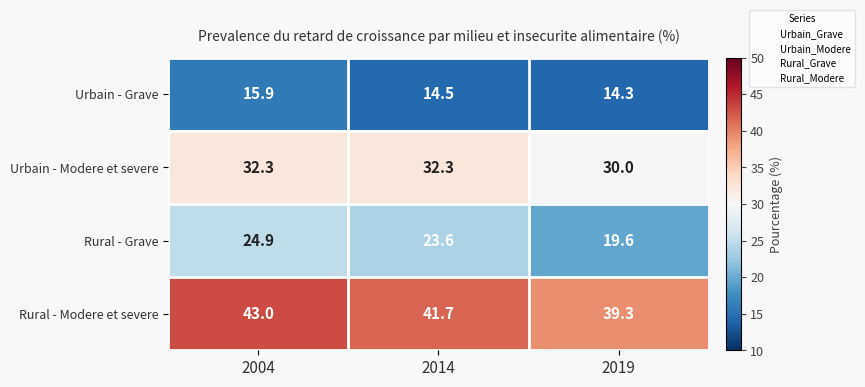

At how many categories does at least one series exceed 28?

3